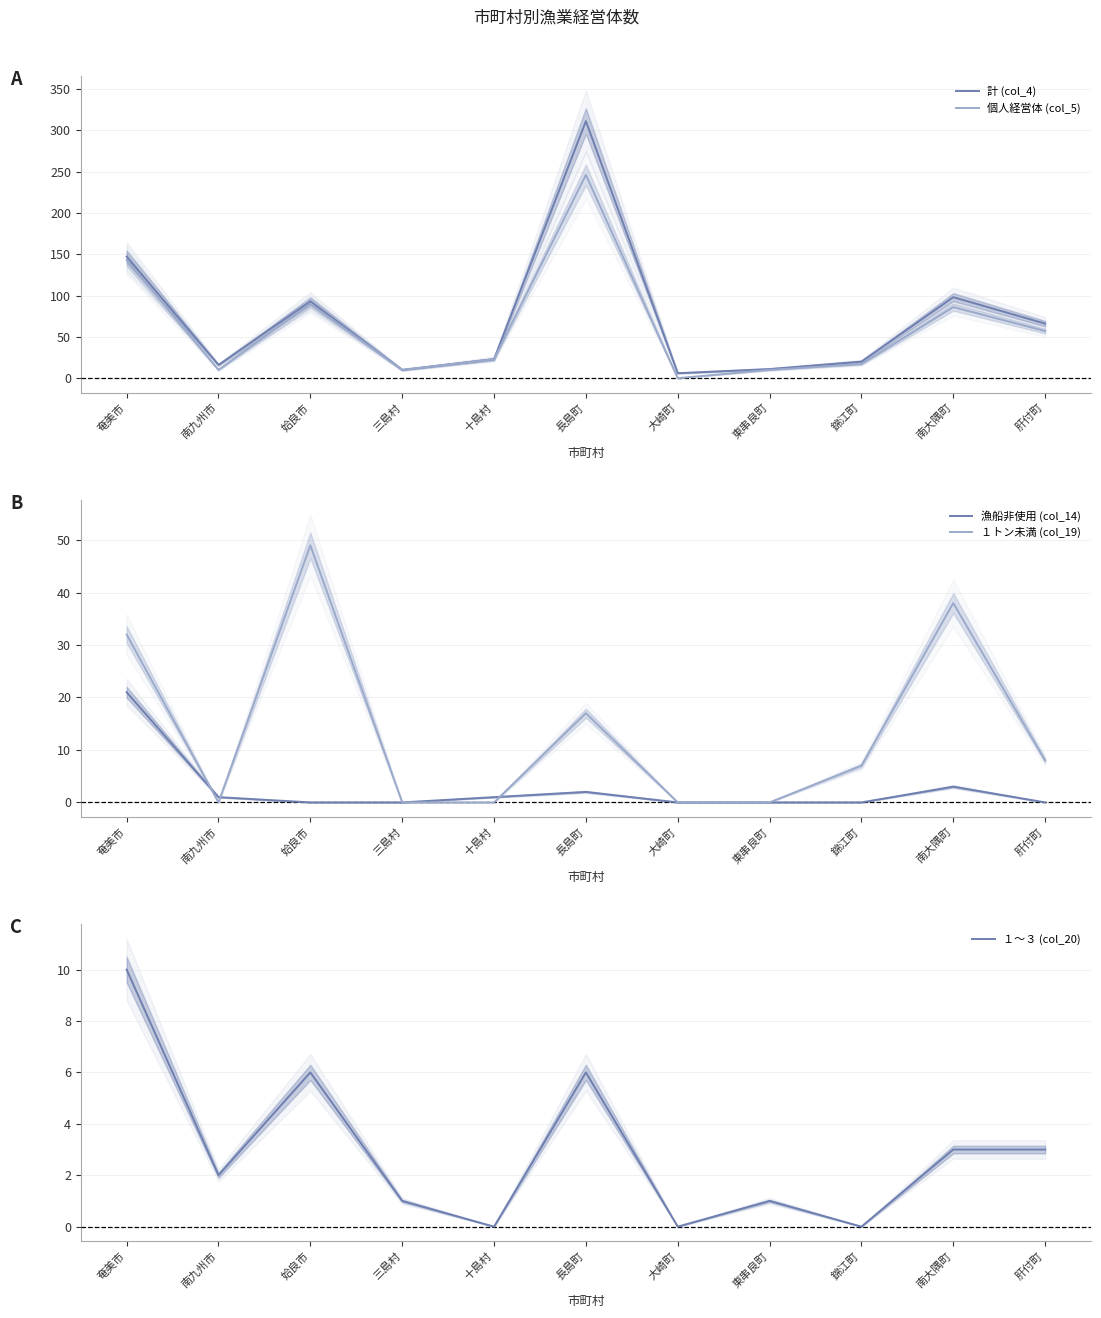

What is the difference between the highest and lowest values at 南九州市?

16